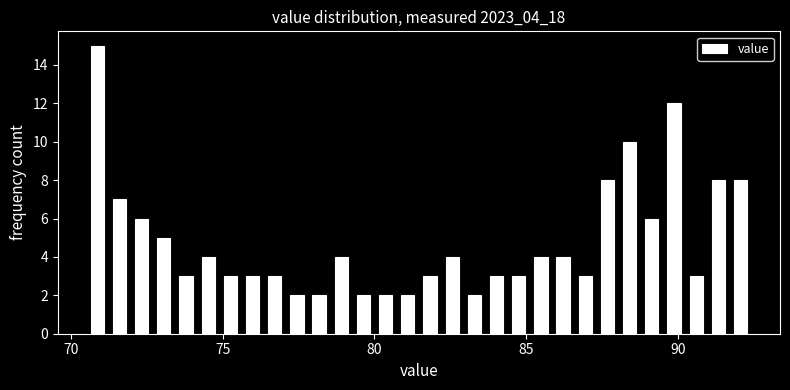

Read against the x-axis, roughly where is the centre of the tallest bar?

71.0